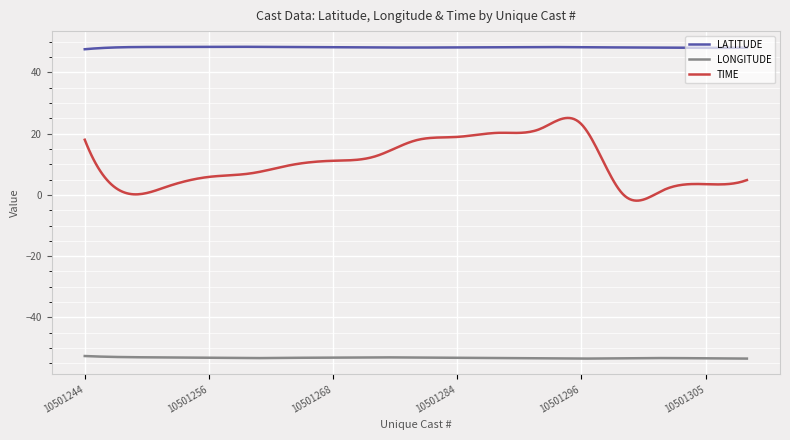

True or false: LATITUDE and LONGITUDE cross at least once.

False